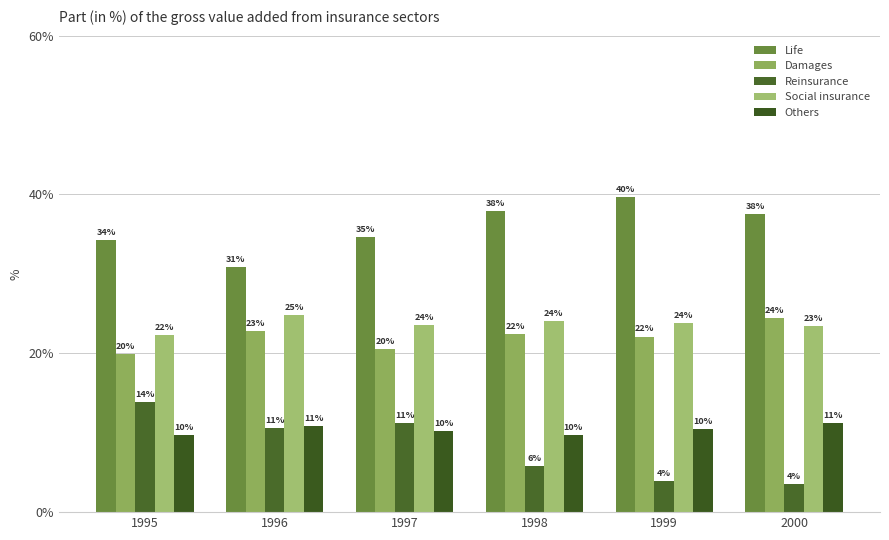

What is the total value across all series at 1995?

100.1